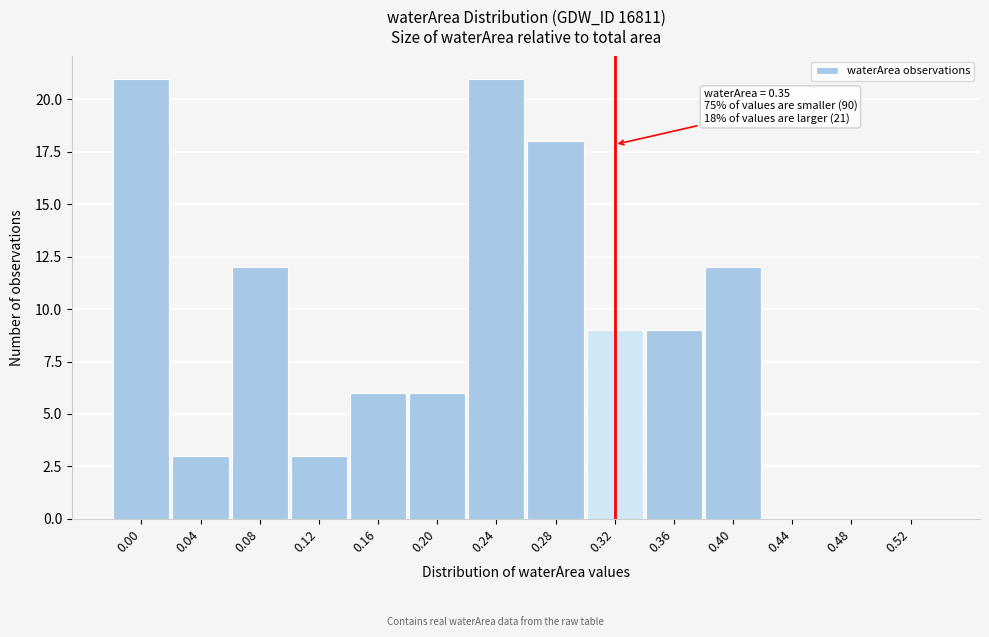

What is the sum of all values?

120